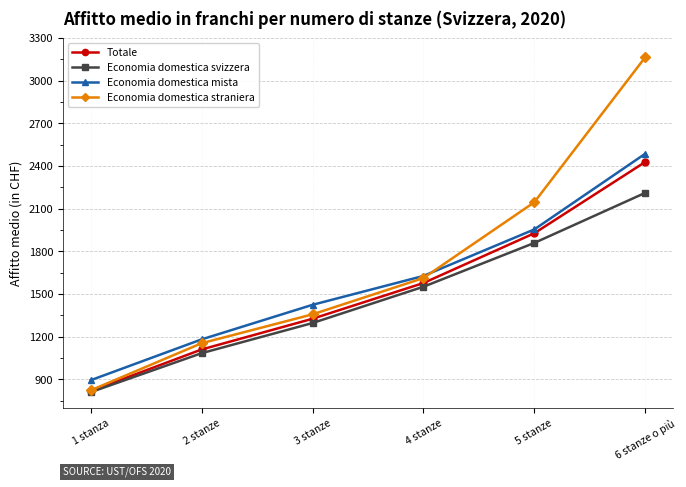

The value of Economia domestica straniera at 1 stanza is 824. True or false?

True